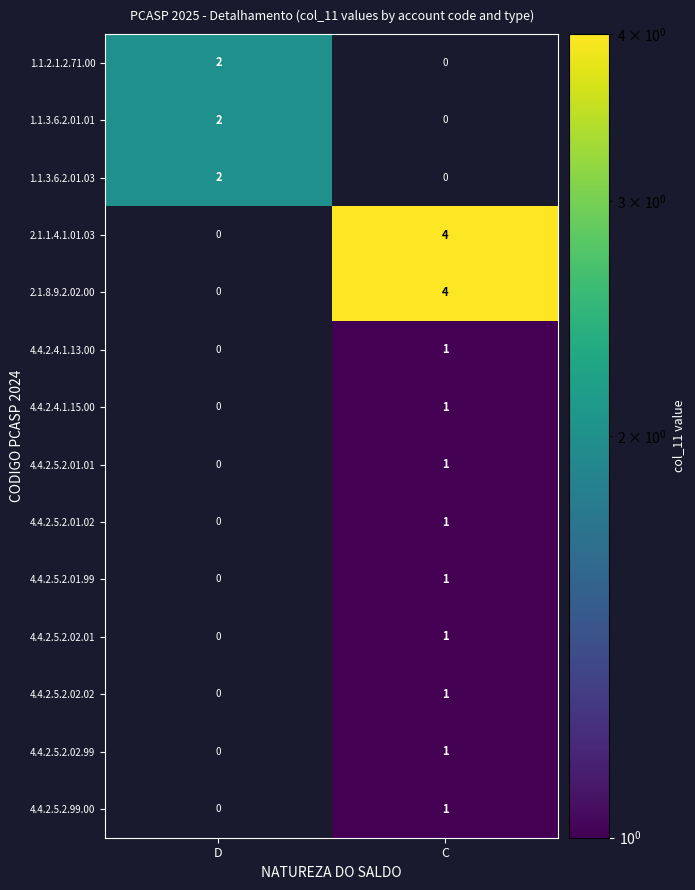

At how many categories does at least one series exceed 3?

1